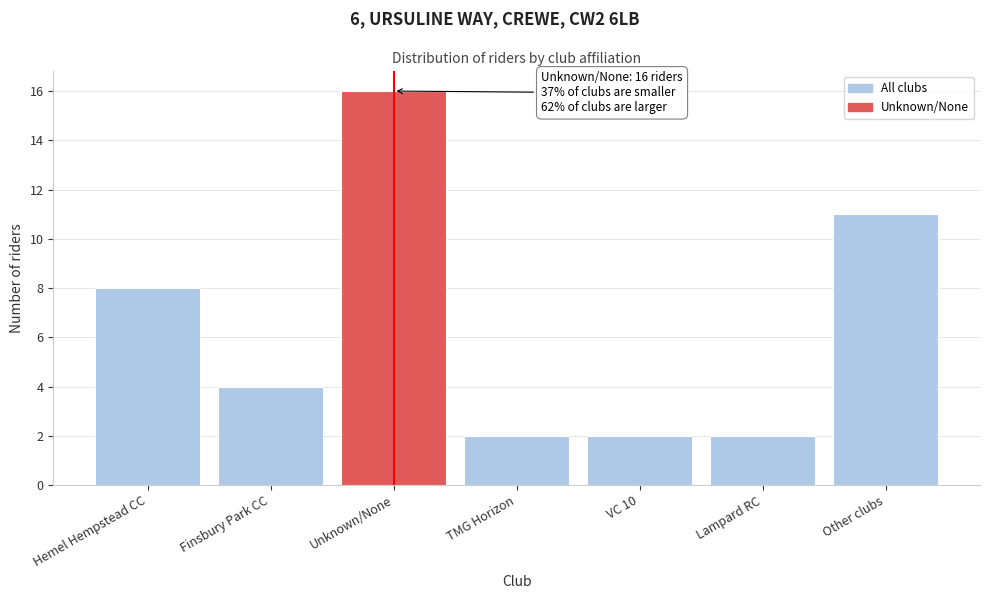

Reading right to left, transcribe all the data shown in this chart.

11	2	2	2	16	4	8